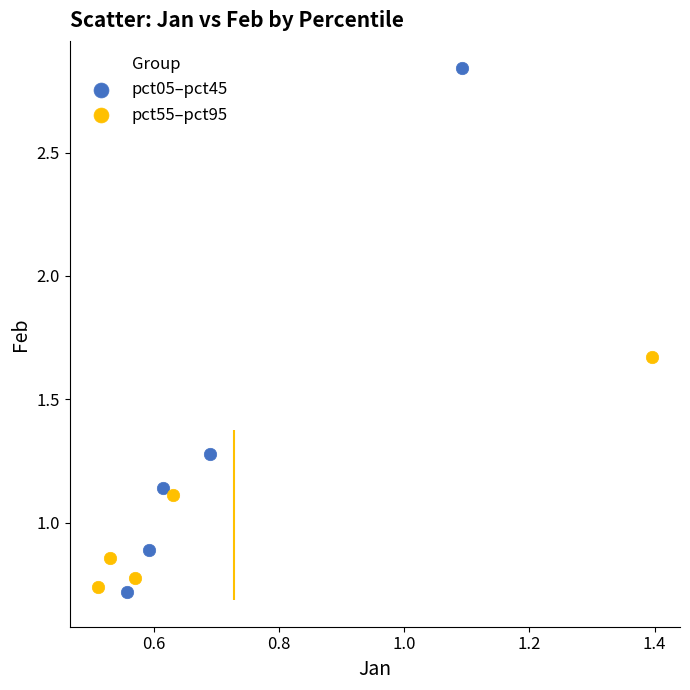

Which series reaches the maximum Y coordinate?

pct05–pct45